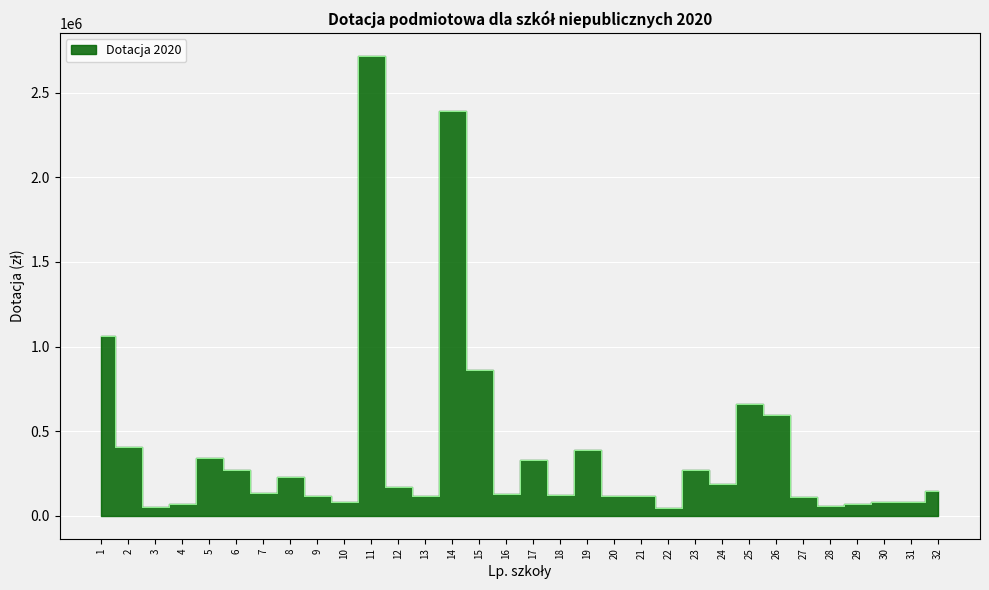

List the labels in order of value, largest first.

11, 14, 1, 15, 25, 26, 2, 19, 5, 17, 6, 23, 8, 24, 12, 32, 7, 16, 18, 20, 9, 21, 13, 27, 10, 30, 31, 4, 29, 28, 3, 22